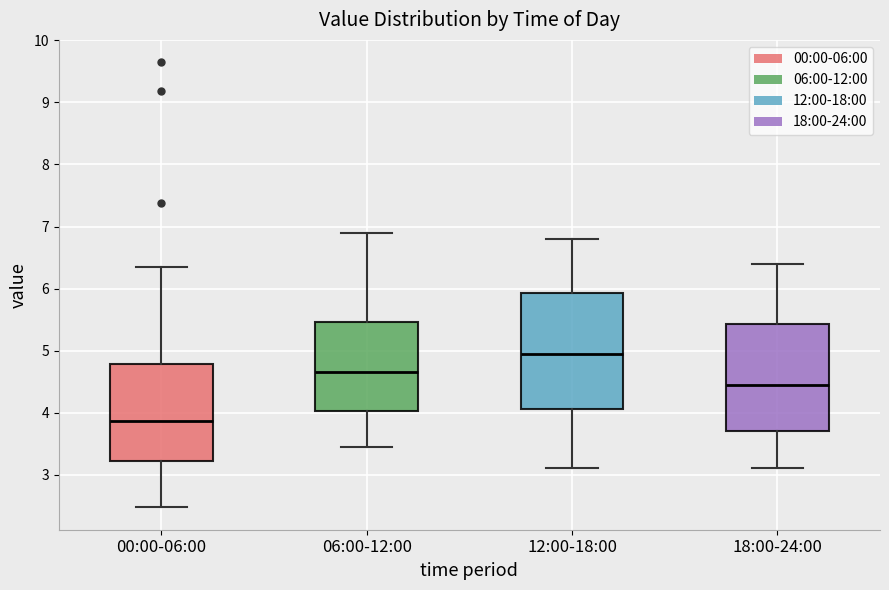

Which box's median line is the highest?

12:00-18:00